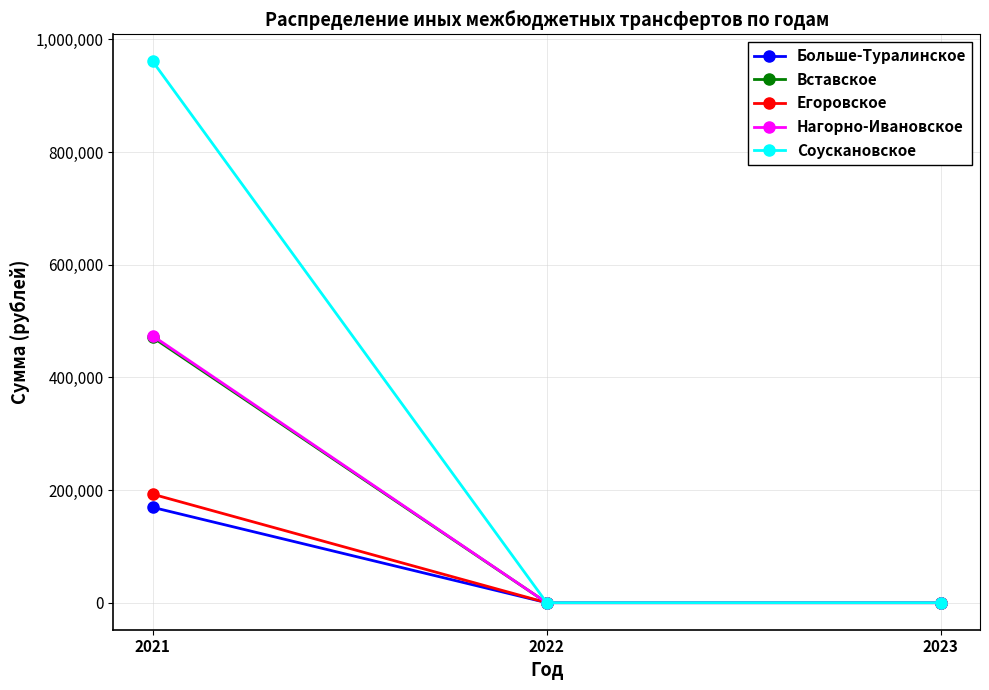

Which series has the widest spread of values?

Соускановское